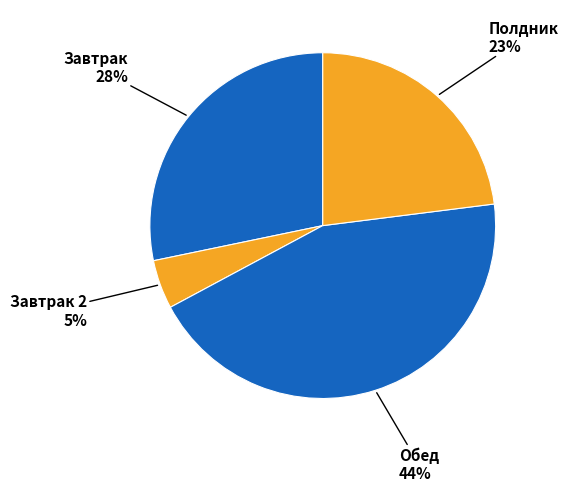

To the nearest percent, what is the average slice percentage?

25%